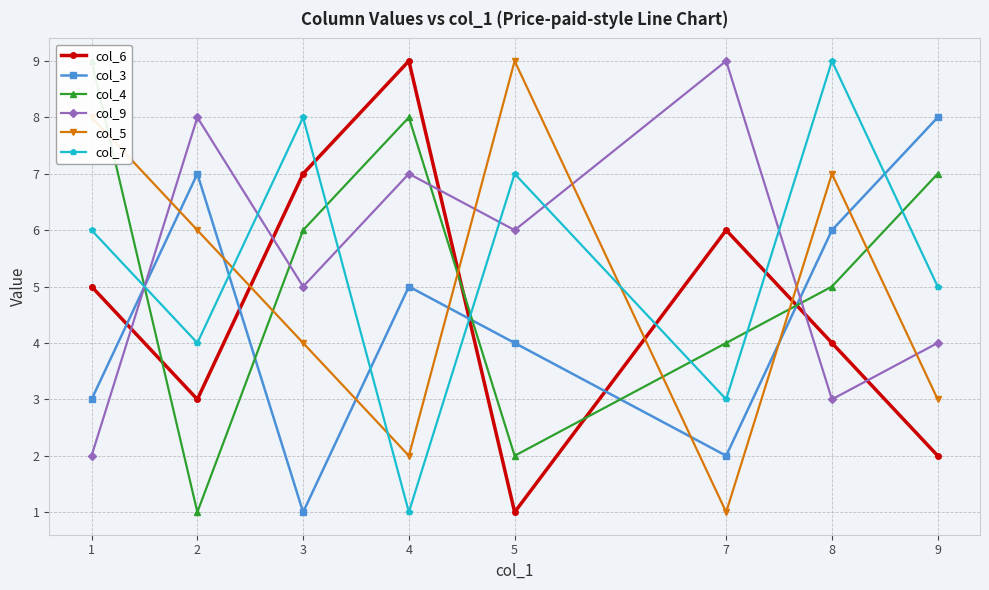

At how many categories does at least one series exceed 7?

8